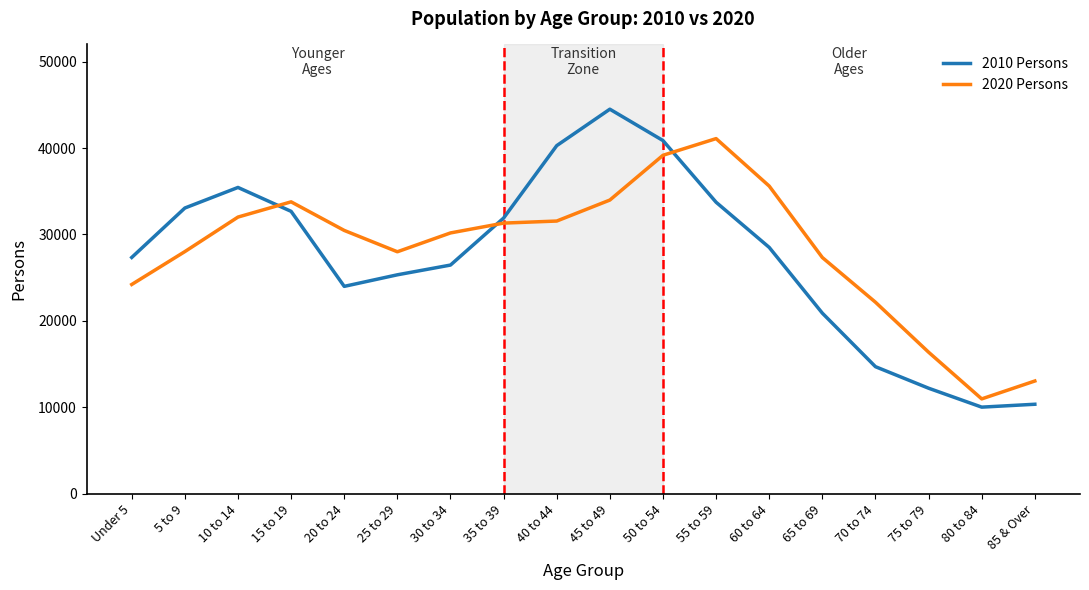

How many distinct data groups are displayed?

2